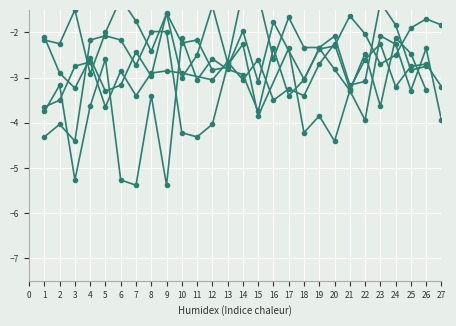

What is the lowest value of the col_26 series?

-5.4